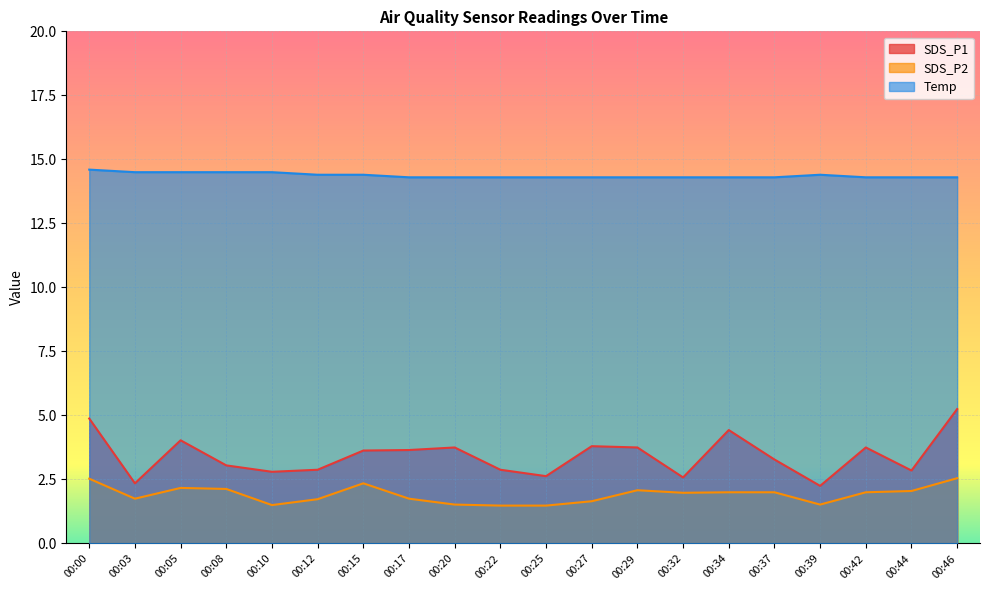

True or false: SDS_P2 and Temp intersect in this chart.

False